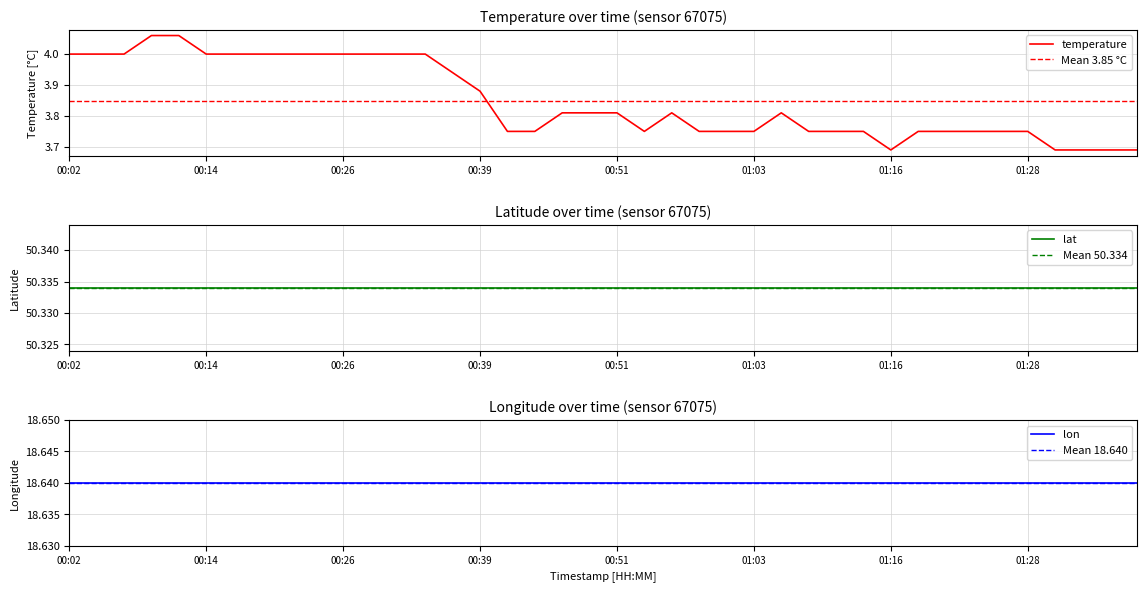

True or false: there are more than 1 points higher than both neighbors.

True